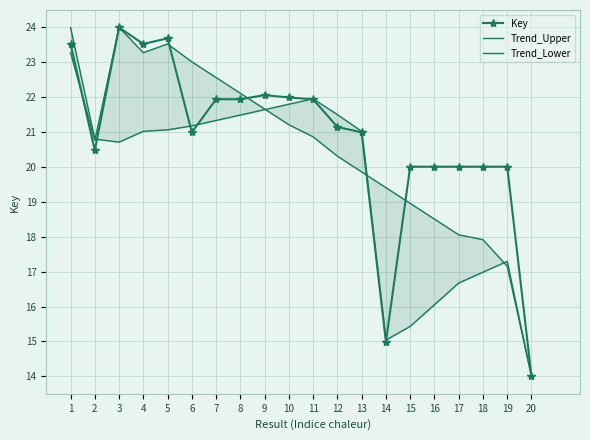

What is the highest value of the Trend_Upper series?

24.0